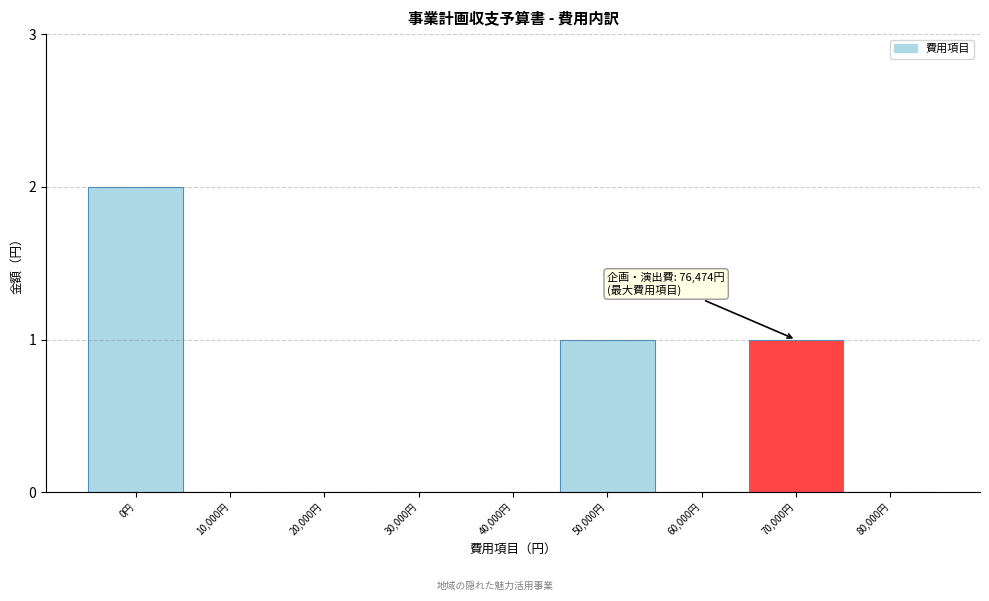

Reading right to left, transcribe all the data shown in this chart.

80,000円=0	70,000円=1	60,000円=0	50,000円=1	40,000円=0	30,000円=0	20,000円=0	10,000円=0	0円=2